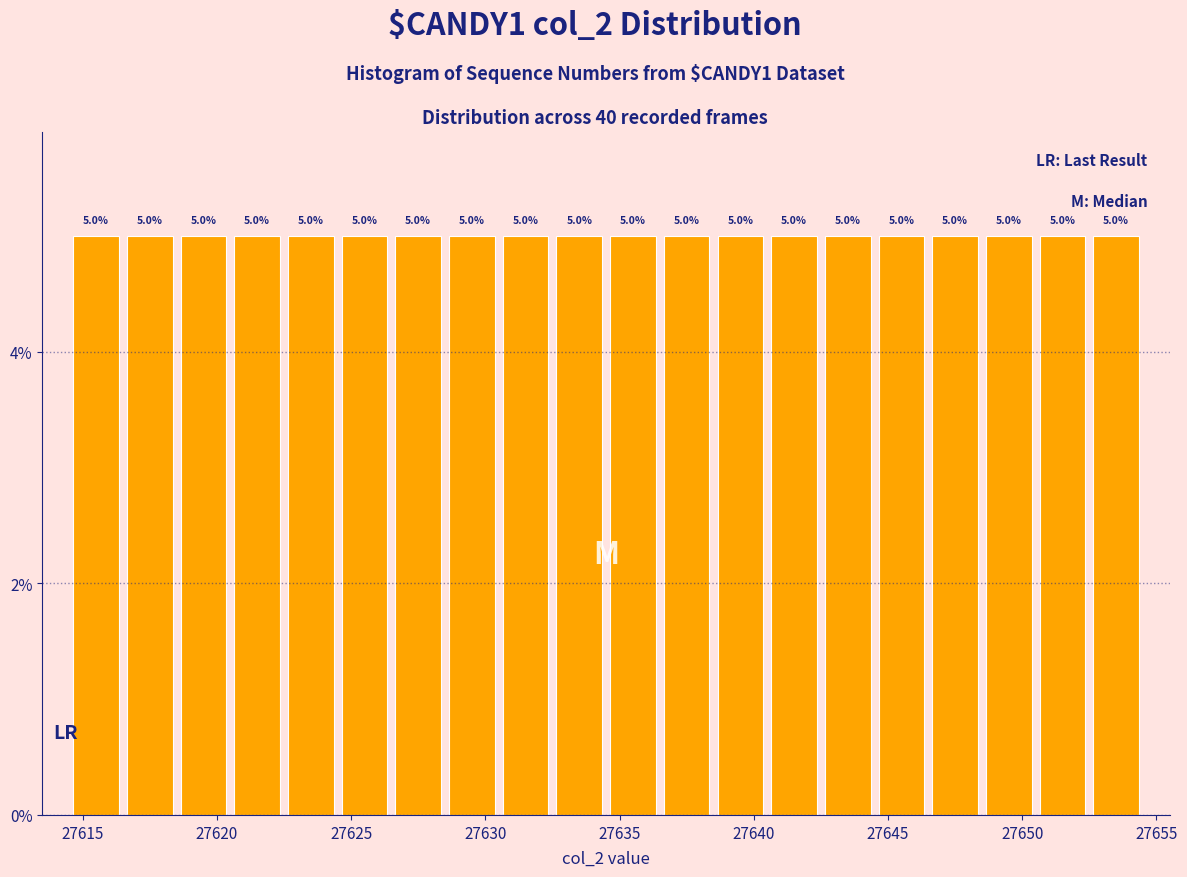

Reading left to right, list every bar in this chart as the range it spans on the x-axis followed by its height.

27614.5 to 27616.5: 5.0
27616.5 to 27618.5: 5.0
27618.5 to 27620.5: 5.0
27620.5 to 27622.5: 5.0
27622.5 to 27624.5: 5.0
27624.5 to 27626.5: 5.0
27626.5 to 27628.5: 5.0
27628.5 to 27630.5: 5.0
27630.5 to 27632.5: 5.0
27632.5 to 27634.5: 5.0
27634.5 to 27636.5: 5.0
27636.5 to 27638.5: 5.0
27638.5 to 27640.5: 5.0
27640.5 to 27642.5: 5.0
27642.5 to 27644.5: 5.0
27644.5 to 27646.5: 5.0
27646.5 to 27648.5: 5.0
27648.5 to 27650.5: 5.0
27650.5 to 27652.5: 5.0
27652.5 to 27654.5: 5.0